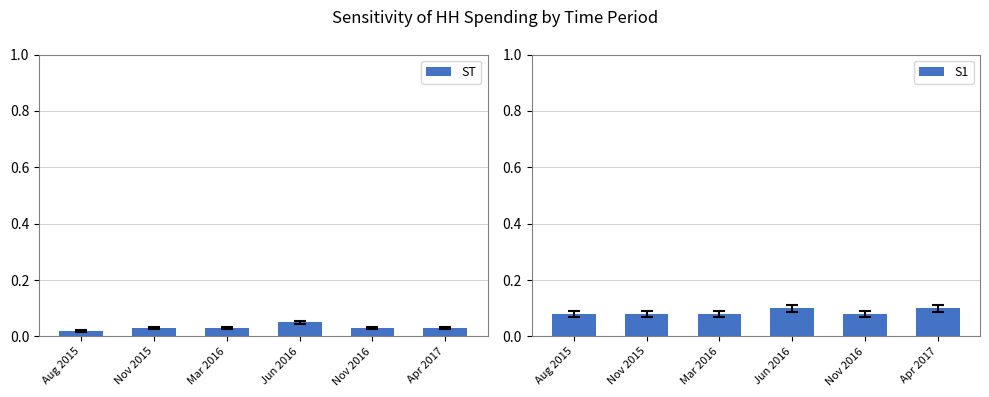

At which label does S1 reach its peak?

Jun 2016